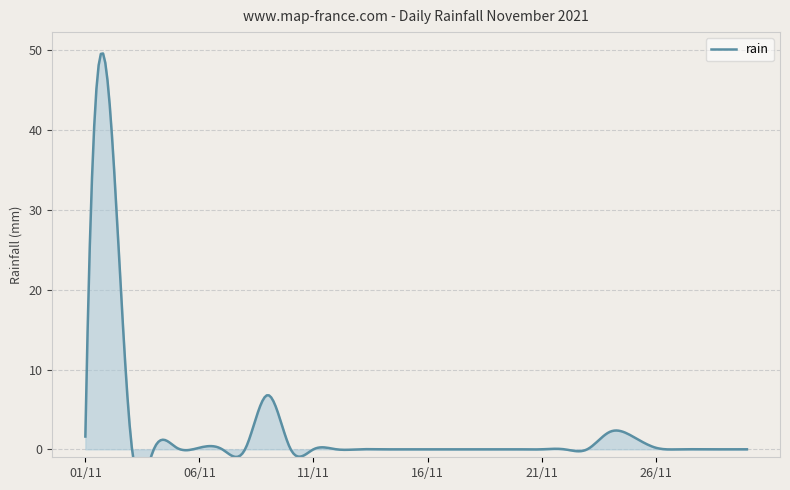

What is the greatest value displayed?

45.4